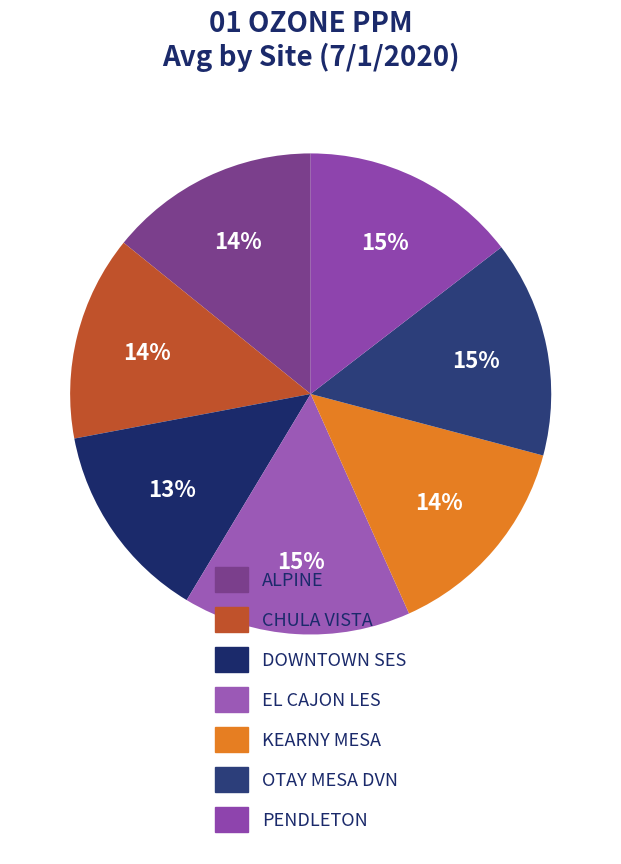

To the nearest percent, what percentage of the pie is DOWNTOWN SES?

13%